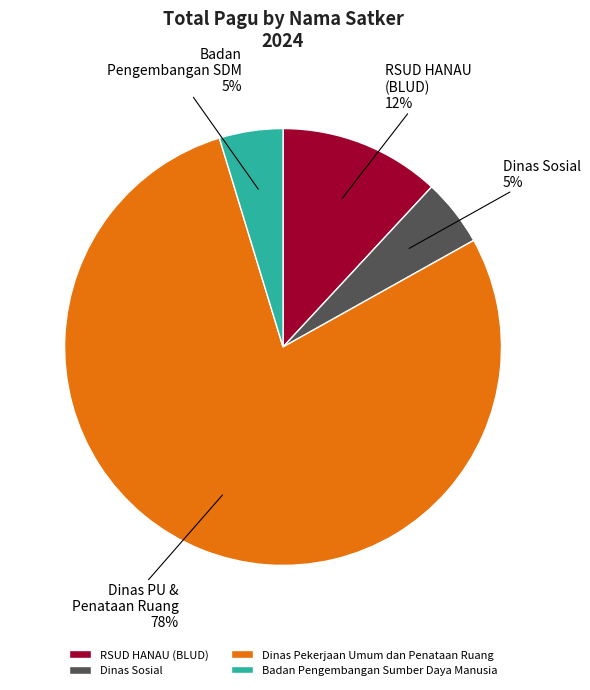

What is the largest slice in the pie chart?

Dinas Pekerjaan Umum dan Penataan Ruang